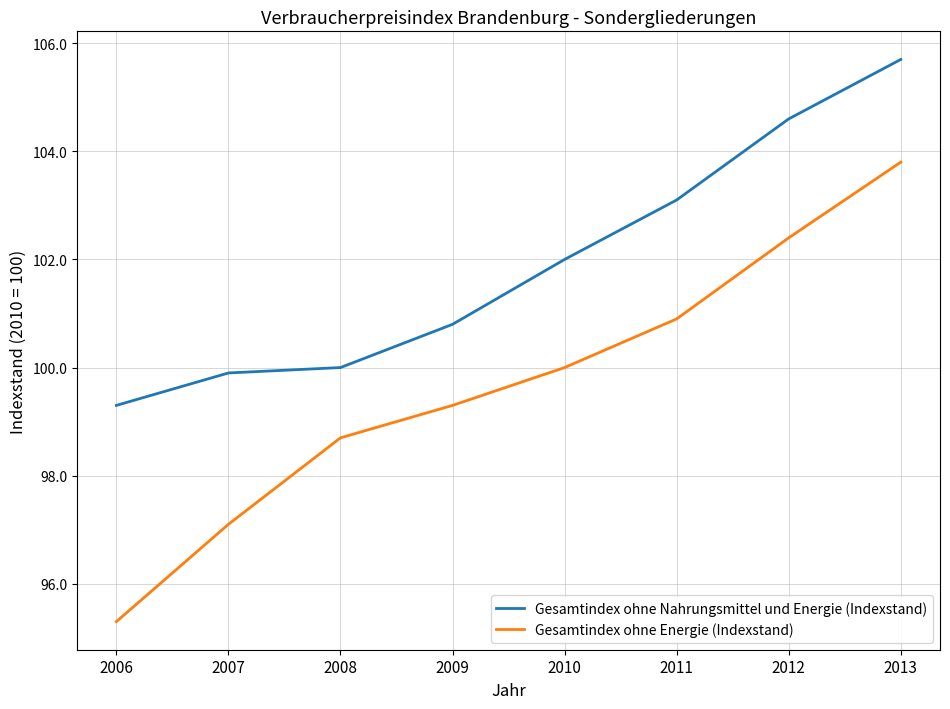

True or false: Gesamtindex ohne Nahrungsmittel und Energie (Indexstand) and Gesamtindex ohne Energie (Indexstand) cross at least once.

False